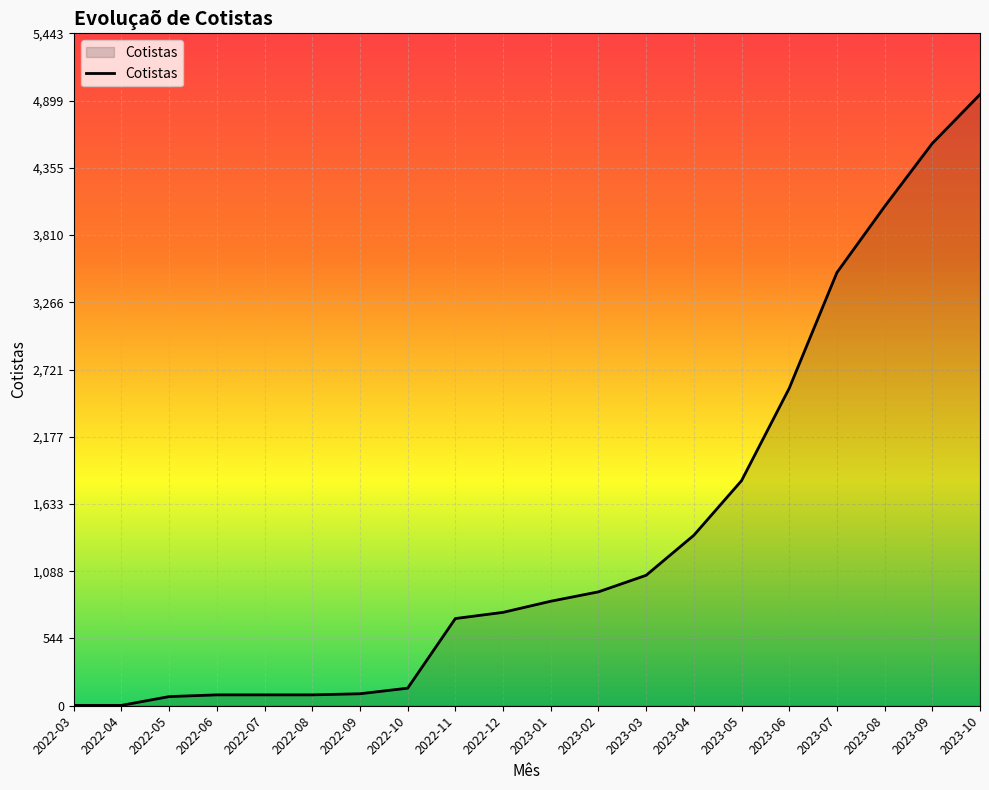

Approximately how many times larger is the value at 2023-04 compared to 2022-11?

2.0